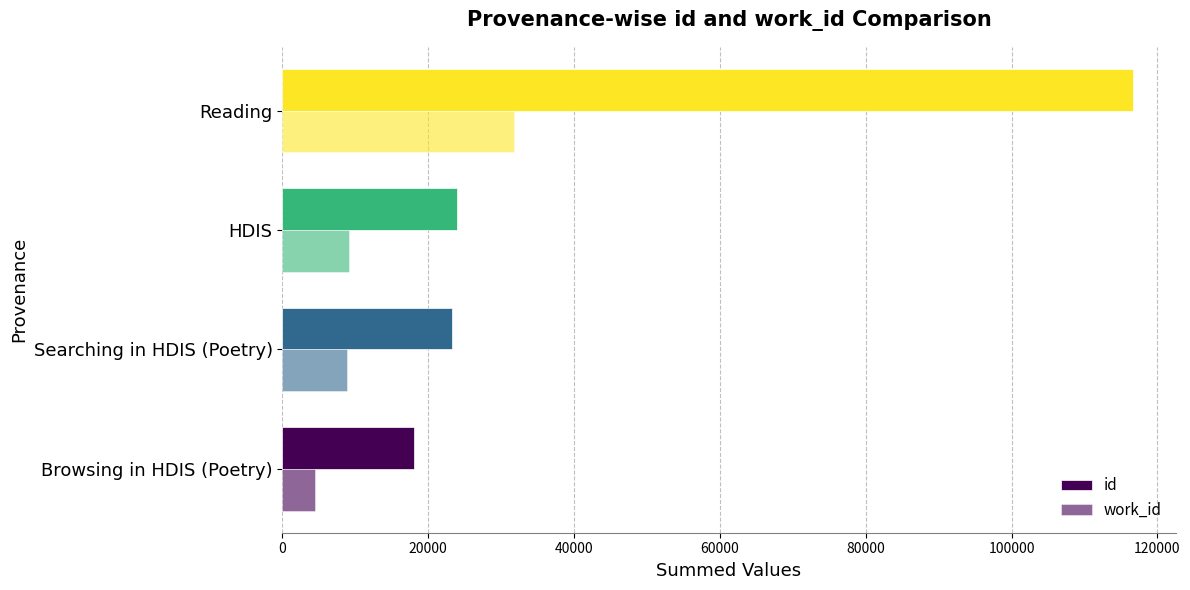

What is the value of the id bar at the 4th from the left?

116640